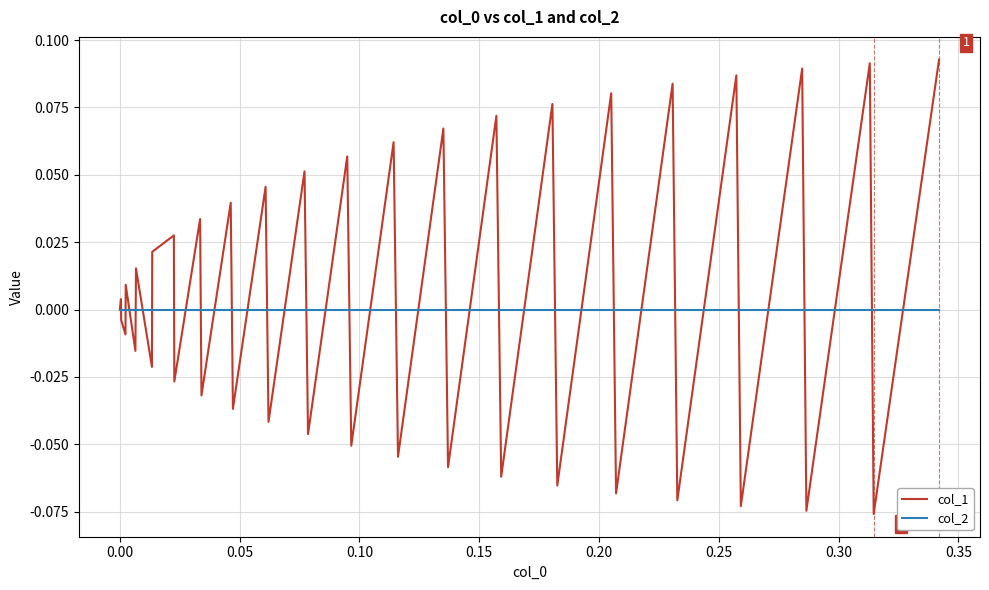

Which series has the widest spread of values?

col_1